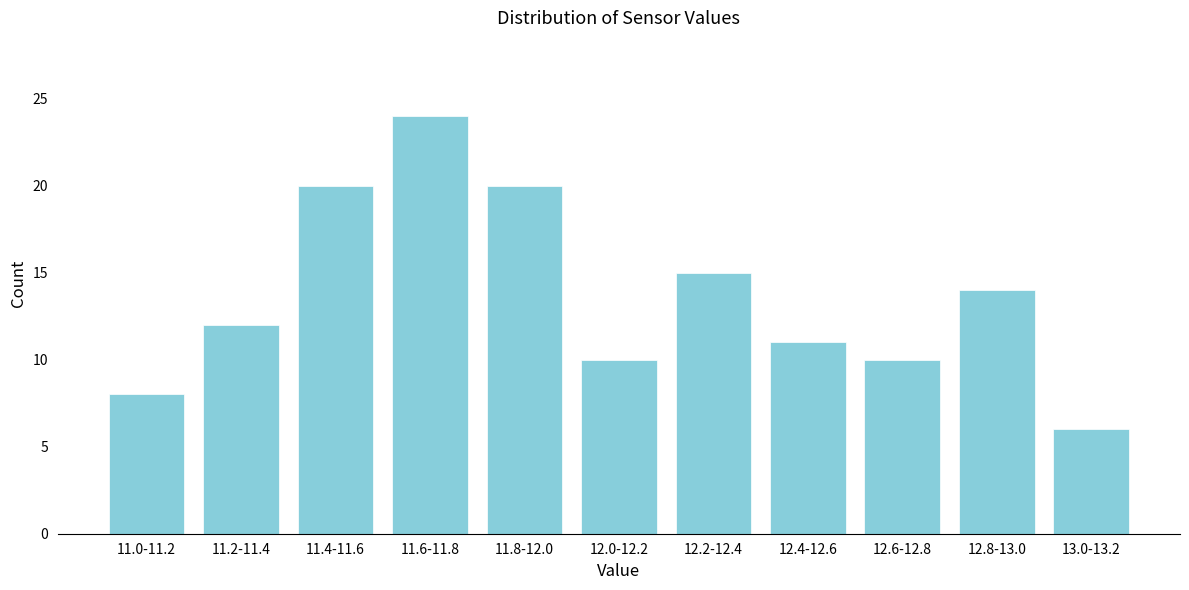

Reading right to left, transcribe all the data shown in this chart.

13.0-13.2=6	12.8-13.0=14	12.6-12.8=10	12.4-12.6=11	12.2-12.4=15	12.0-12.2=10	11.8-12.0=20	11.6-11.8=24	11.4-11.6=20	11.2-11.4=12	11.0-11.2=8